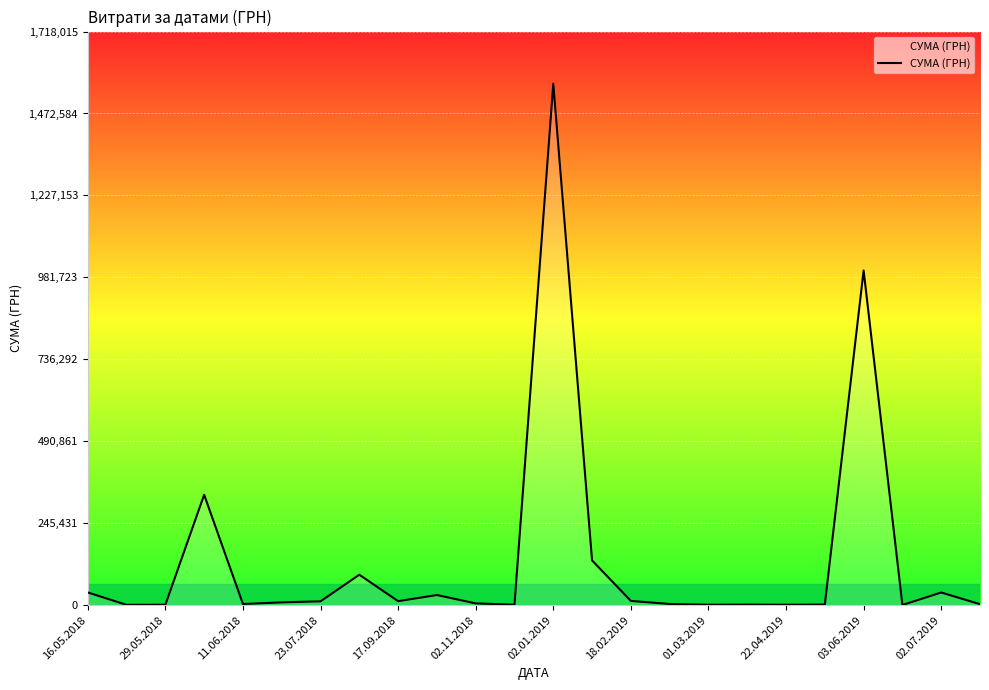

What is the greatest value displayed?

1561831.7